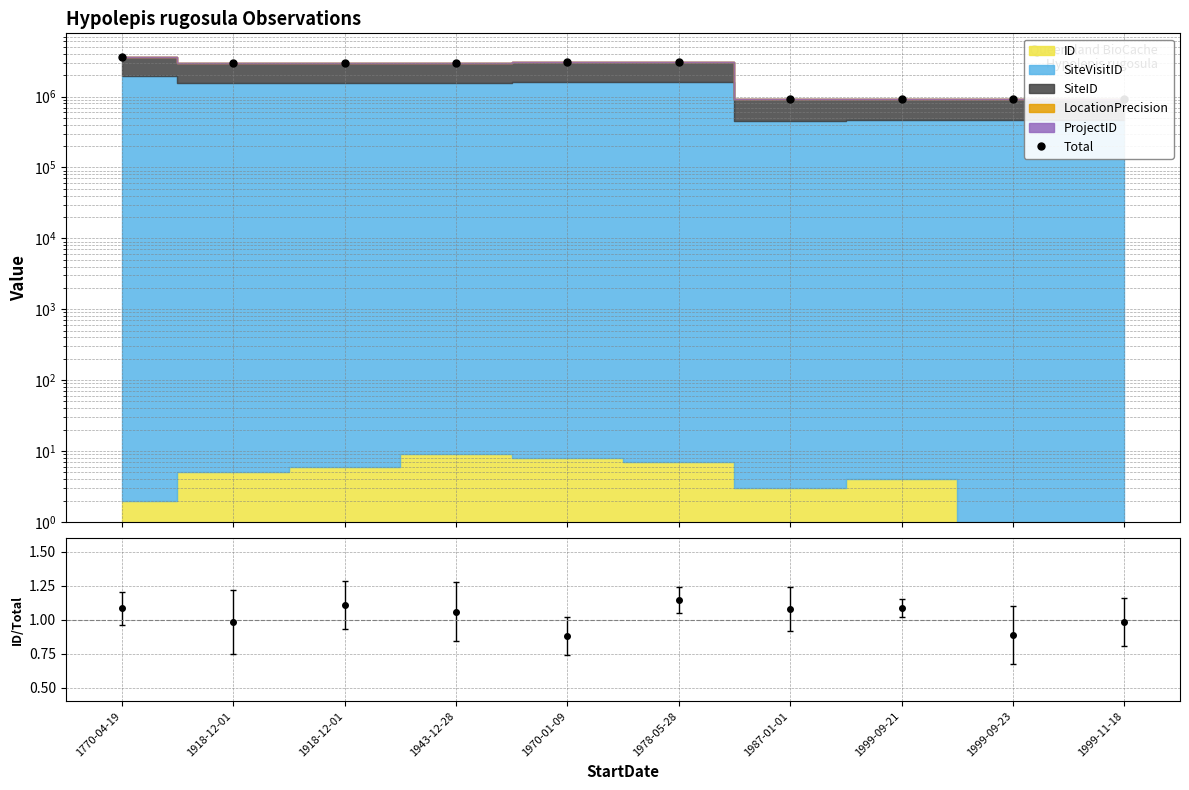

Where is the data nearest to the value 2290401?

1918-12-01